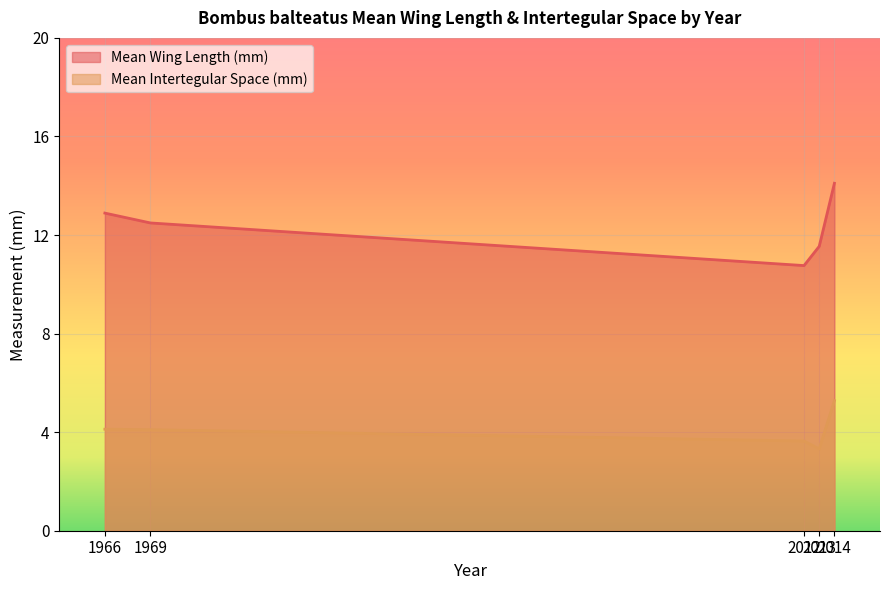

Which series has the largest total across all categories?

Mean Wing Length (mm)